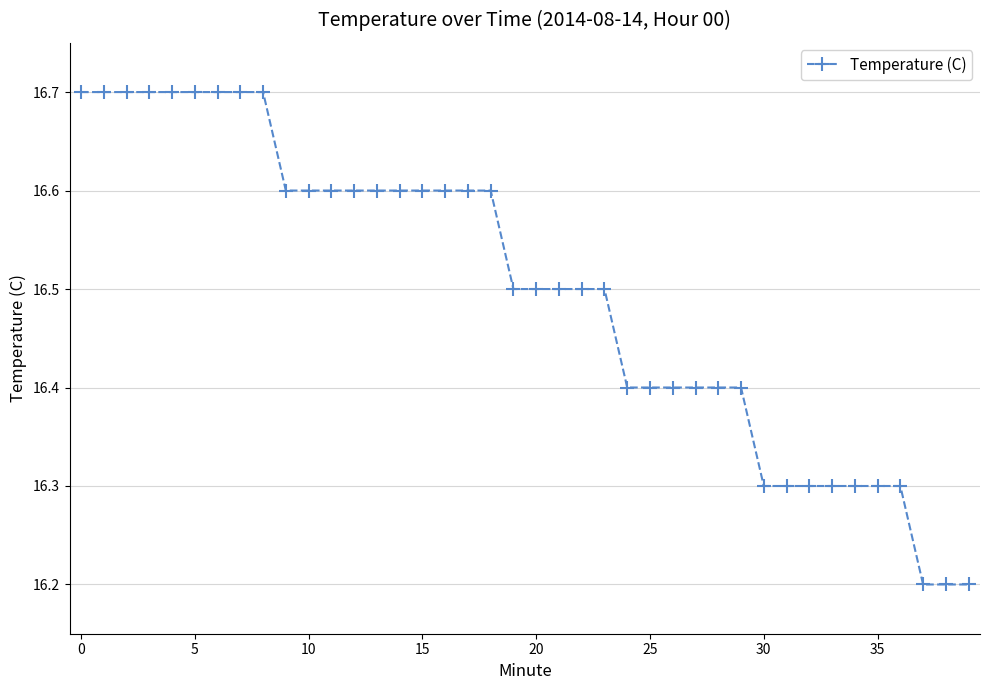

How many lines are shown in the chart?

1